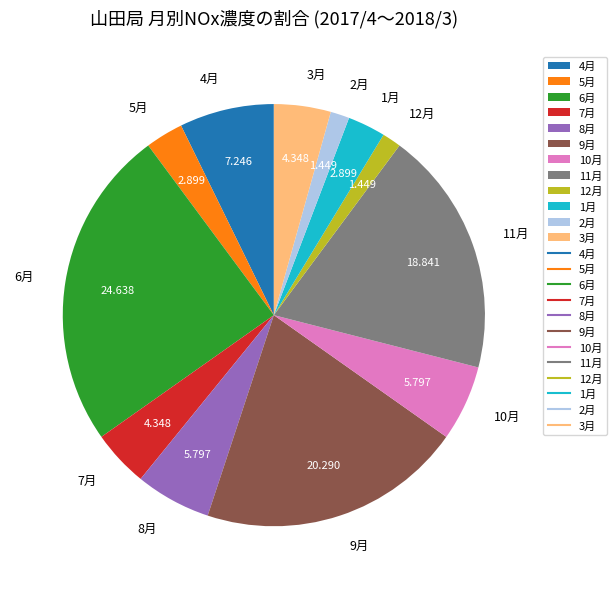

Is 6月 the majority of the pie?

No